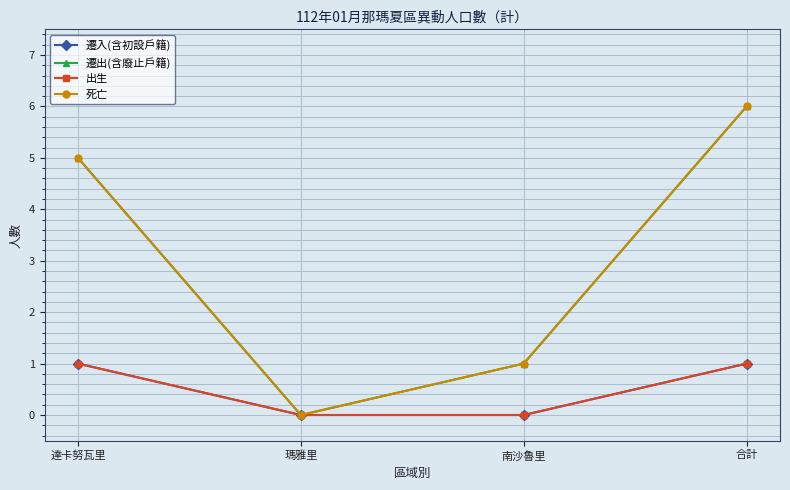

Which has a higher value, 瑪雅里 or 達卡努瓦里?

達卡努瓦里